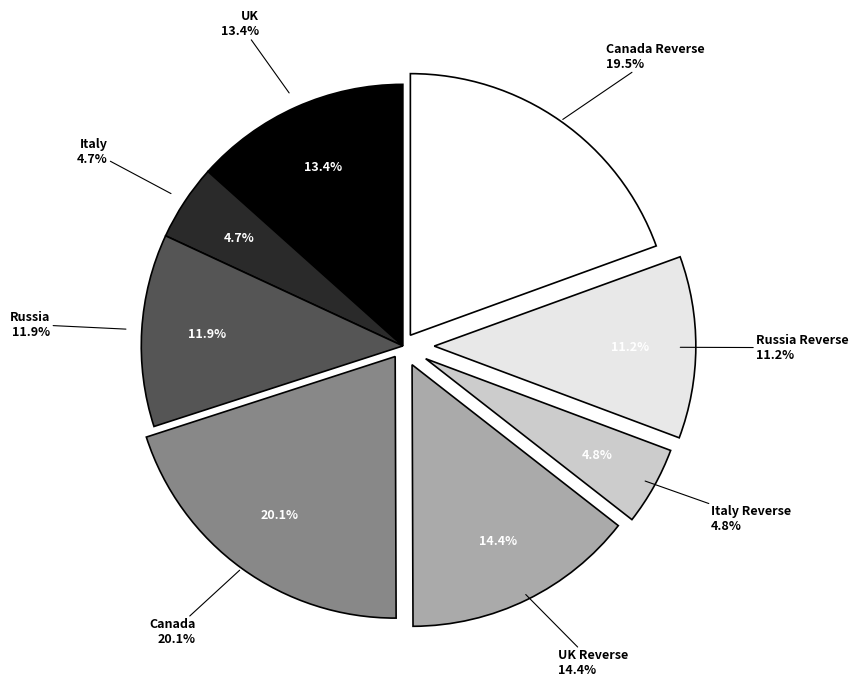

How many slices are in this pie chart?

8